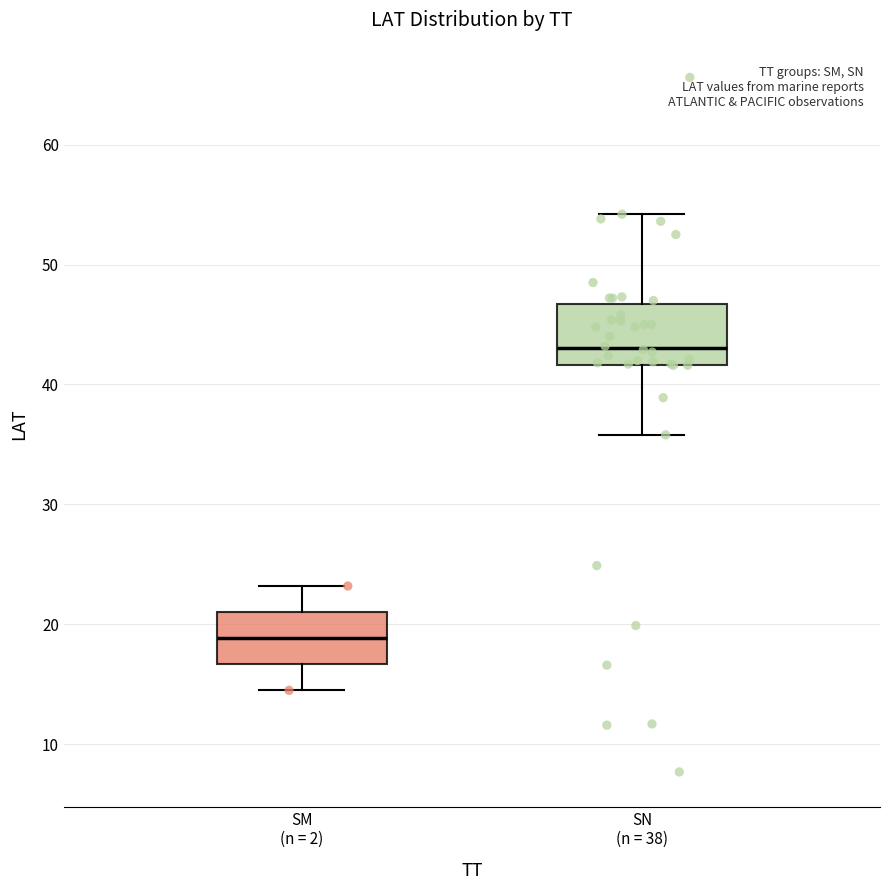

Which box's median line is the lowest?

SM (n = 2)